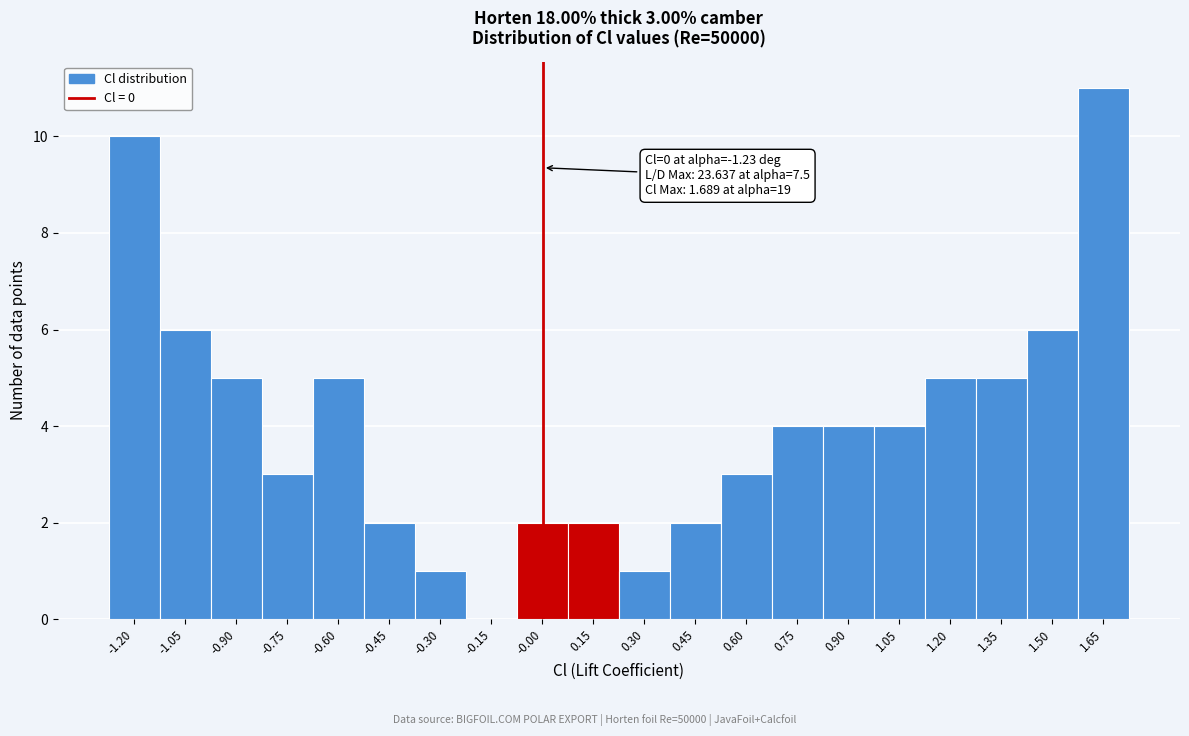

Which range on the x-axis has the tallest bar?

1.58 to 1.72